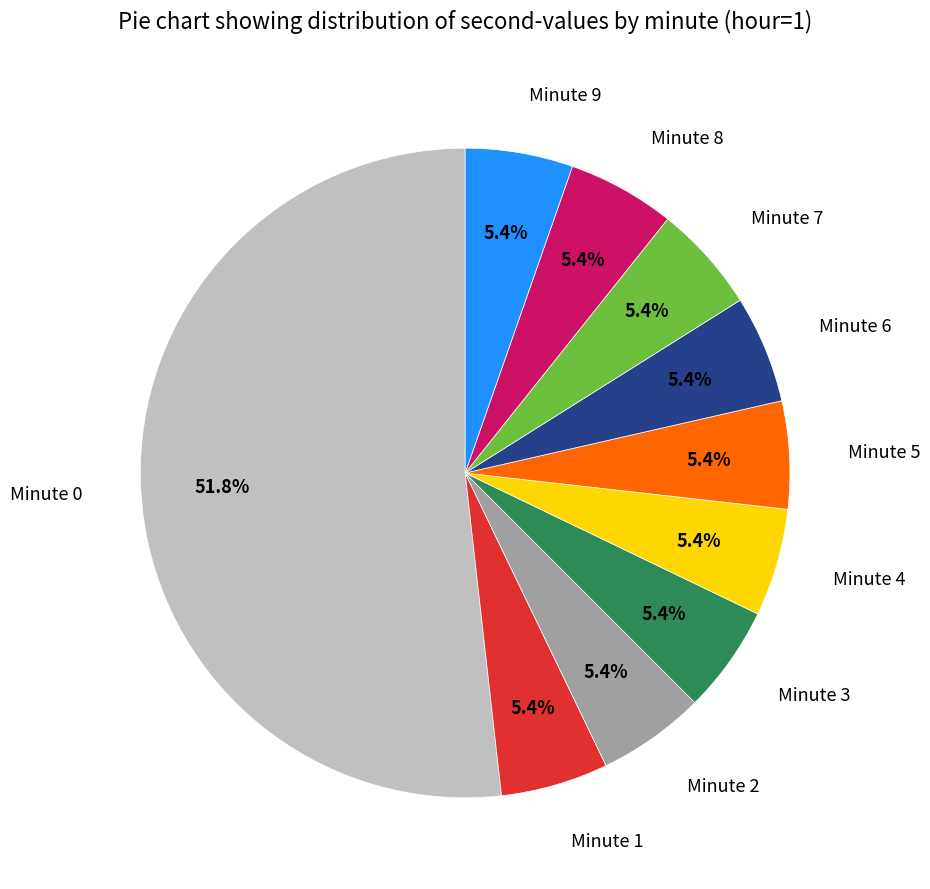

Is there any slice that represents more than half of the pie?

Yes